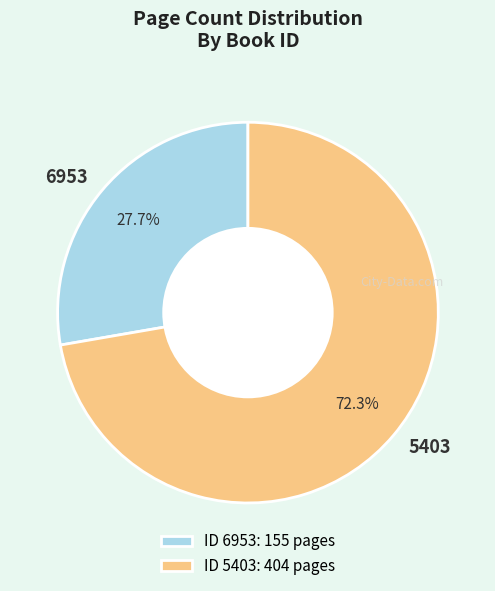

To the nearest percent, what portion does 5403 represent?

72%